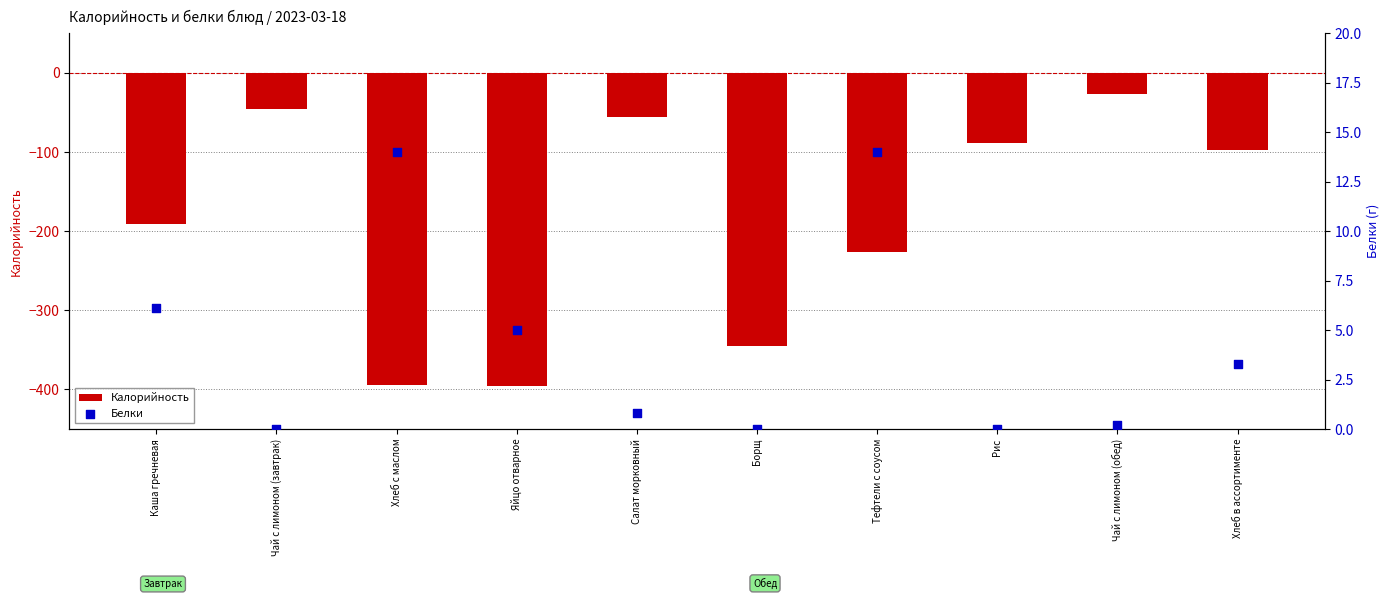

What is the total value across all series at Яйцо отварное?

-391.0